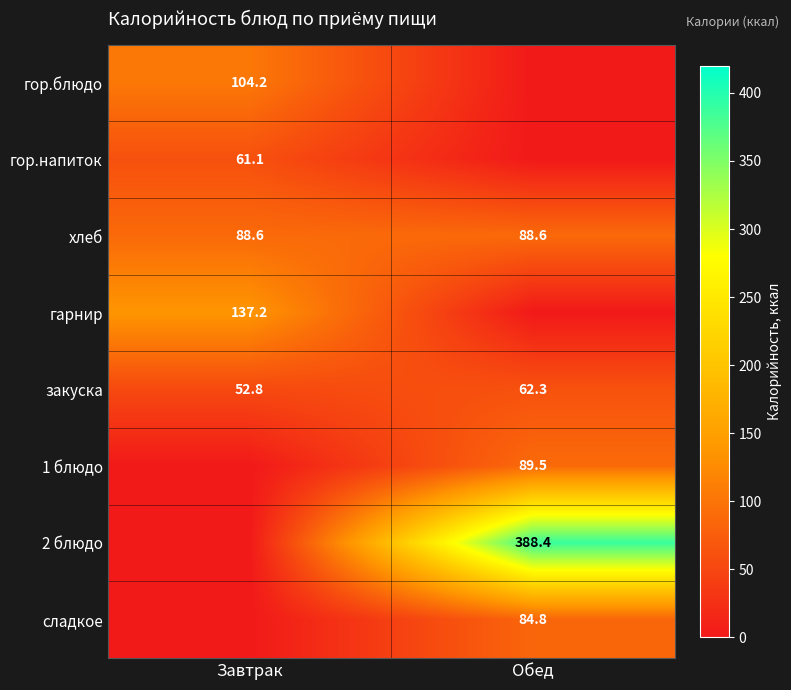

Is it true that 1 блюдо equals 89.5 at Обед?

True